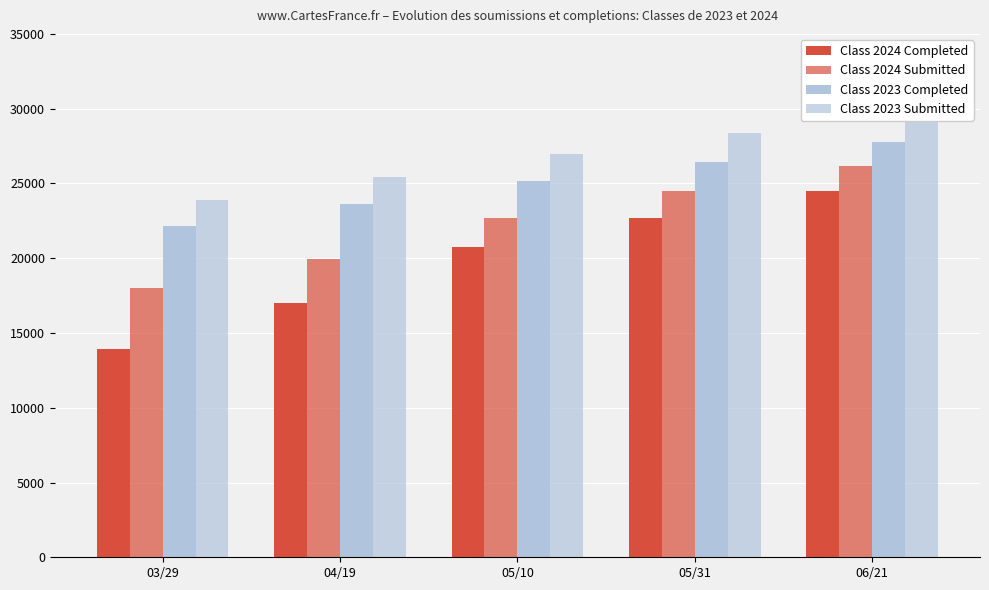

Which series has the largest total across all categories?

Class 2023 Submitted